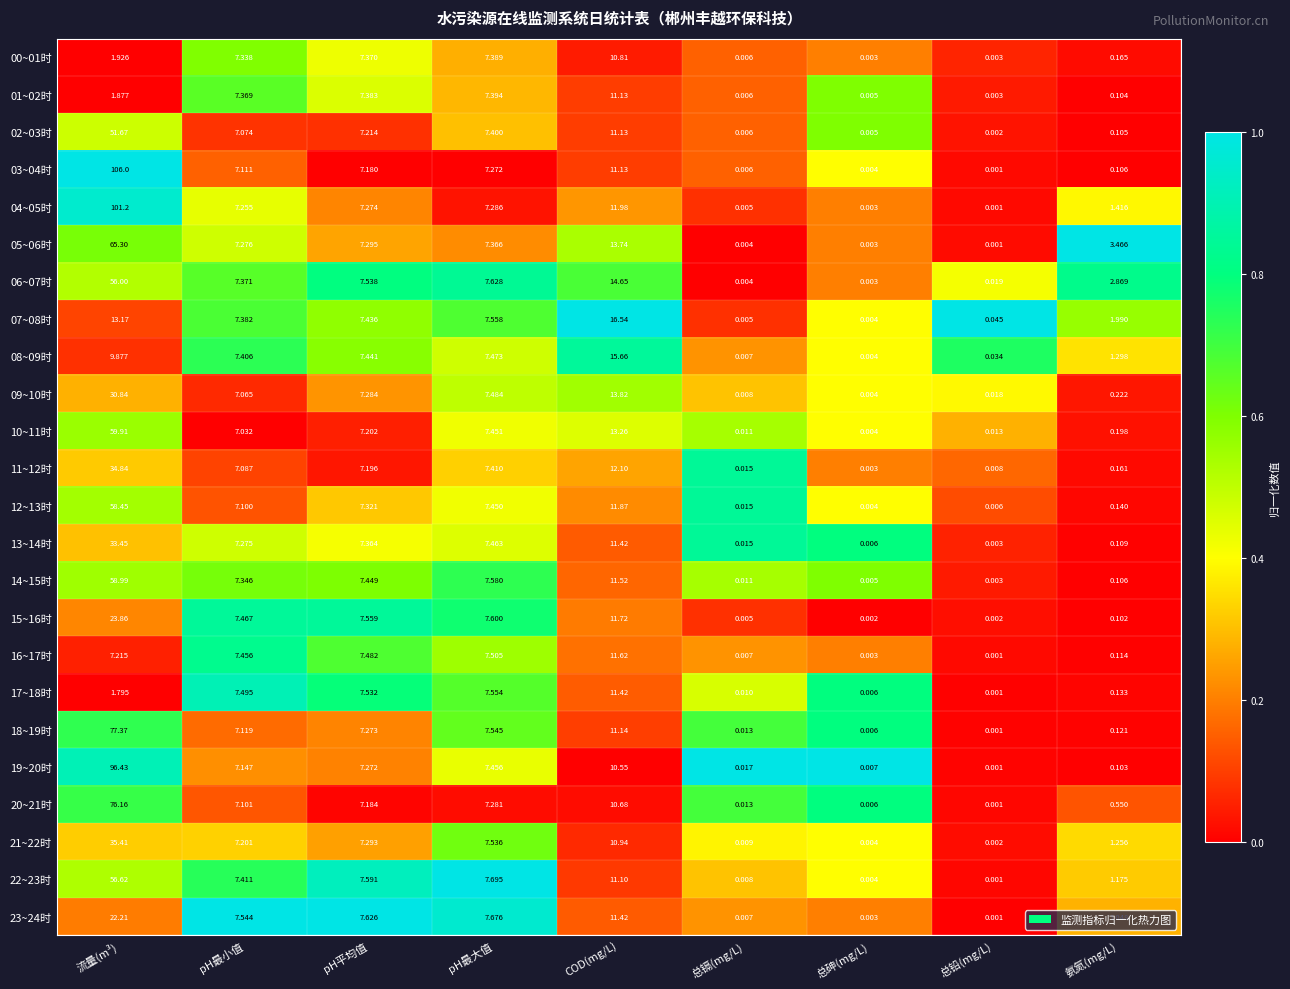

Rank the series by their maximum value, from lowest to highest.

00~01时, 01~02时, 17~18时, 16~17时, 08~09时, 07~08时, 23~24时, 15~16时, 09~10时, 13~14时, 11~12时, 21~22时, 02~03时, 06~07时, 22~23时, 12~13时, 14~15时, 10~11时, 05~06时, 20~21时, 18~19时, 19~20时, 04~05时, 03~04时